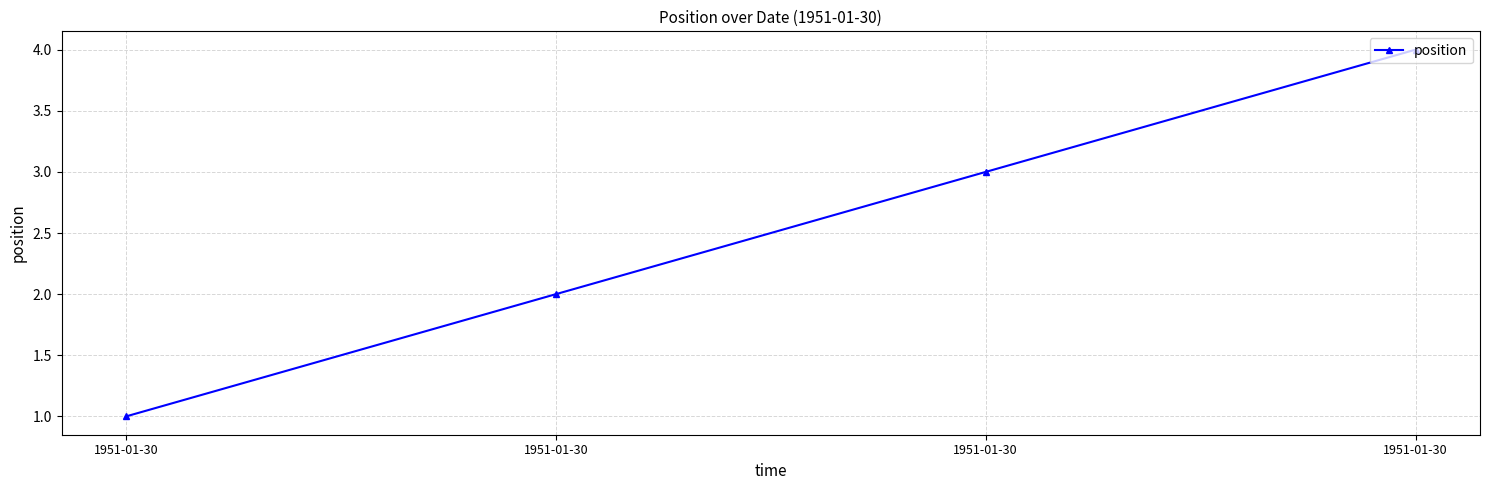

What is the value of the 3rd point from the left?

1